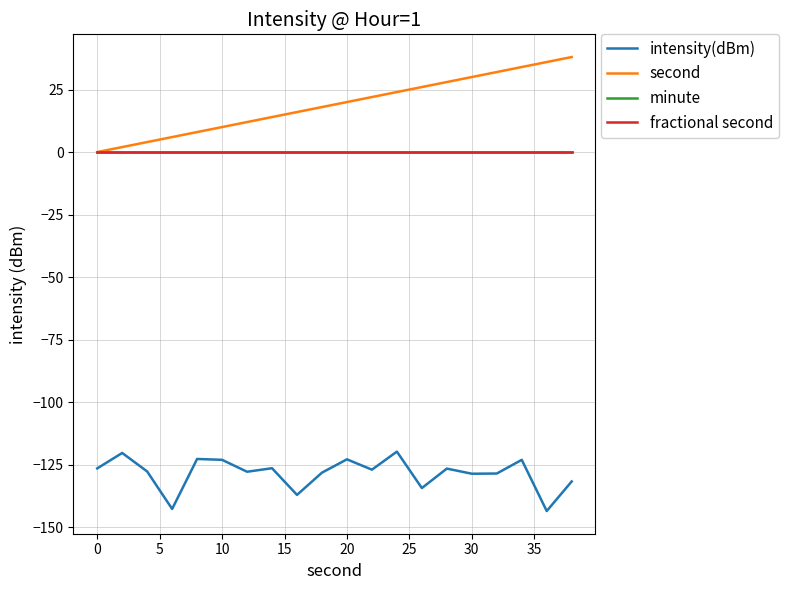

Is this an area chart (filled region under the line)?

No